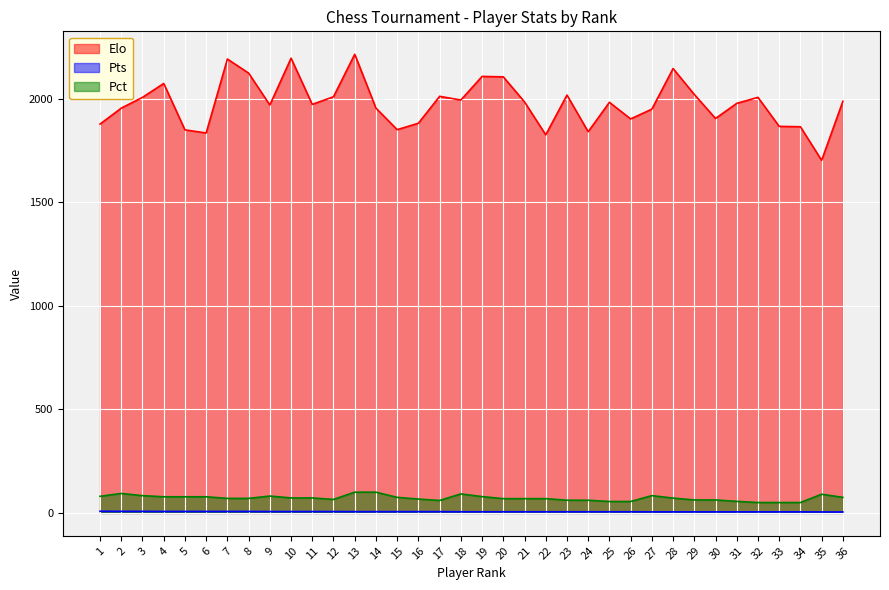

In Elo, how many points are lower than both neighbors (excluding endpoints)?

10